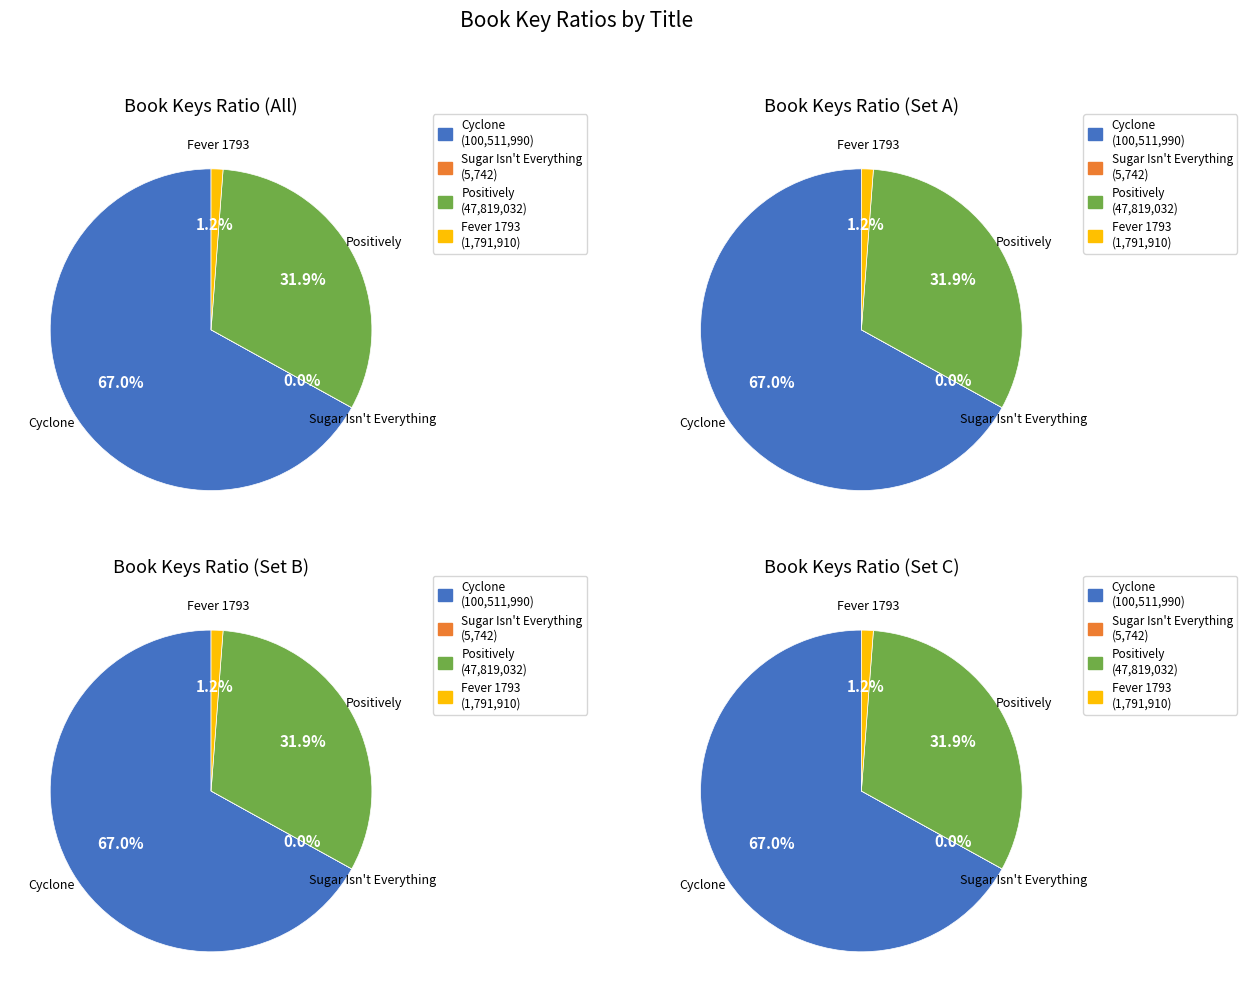

Which slice is the smallest?

Sugar Isn't Everything